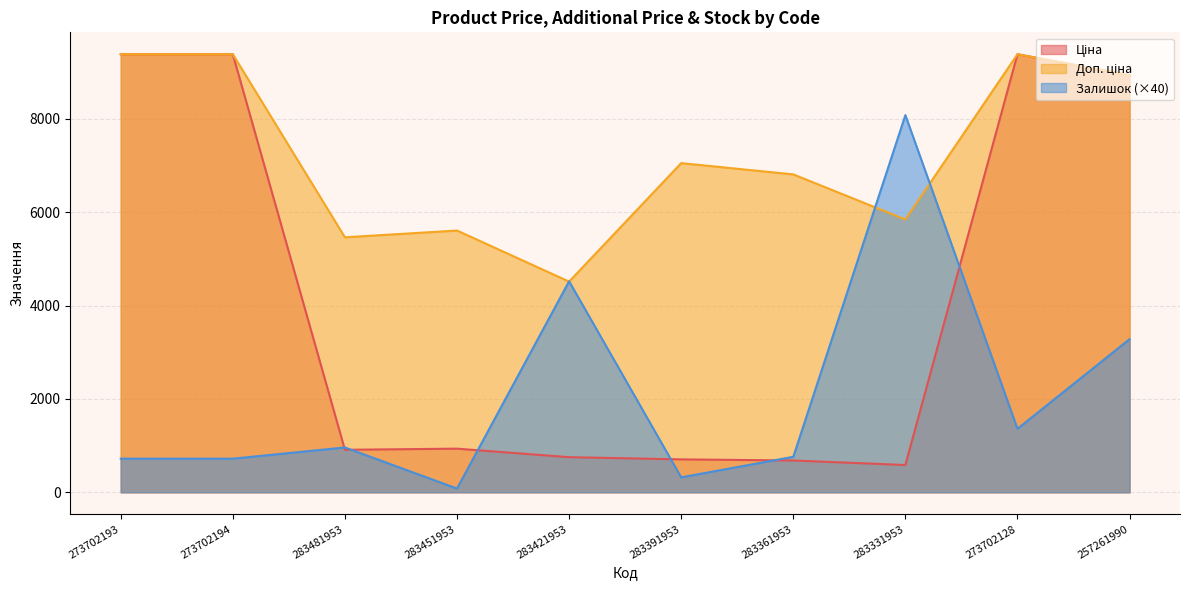

Reading right to left, list all the values displayed in this chart.

Ціна: 8934.1	9384.0	584.4	681.0	705.1	752.2	934.5	910.4	9384.0	9384.0
Доп. ціна: 8934.1	9384.0	5843.9	6809.8	7051.3	4513.3	5607.2	5462.3	9384.0	9384.0
Залишок: 3280.0	1360.0	8080.0	760.0	320.0	4520.0	80.0	960.0	720.0	720.0